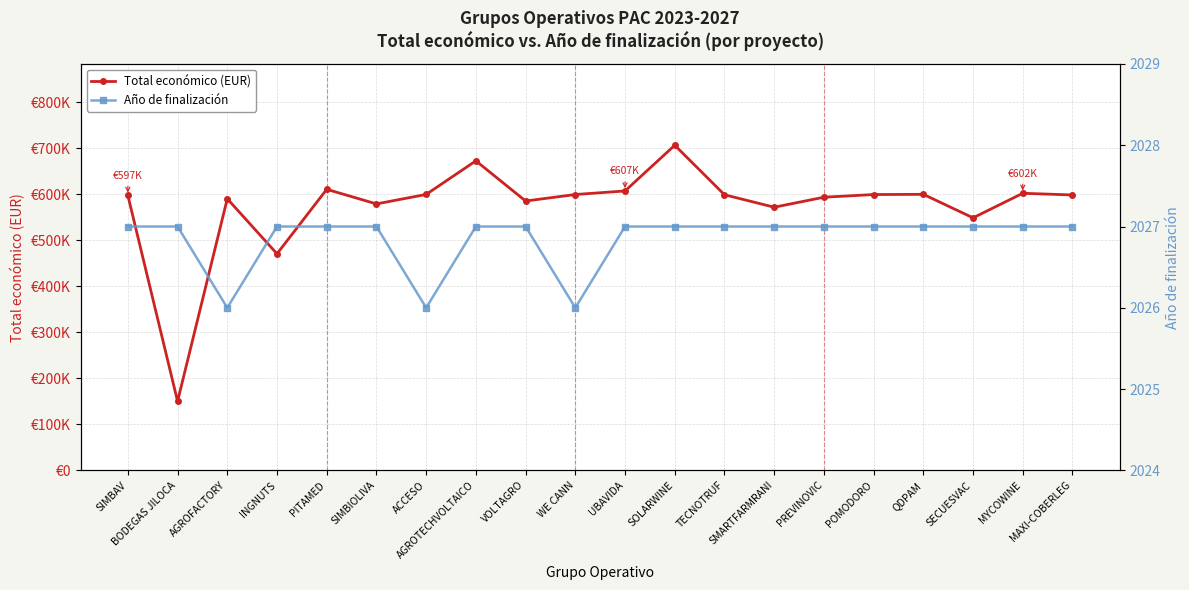

What is the value of the Total económico (EUR) point at the 17th from the left?

599986